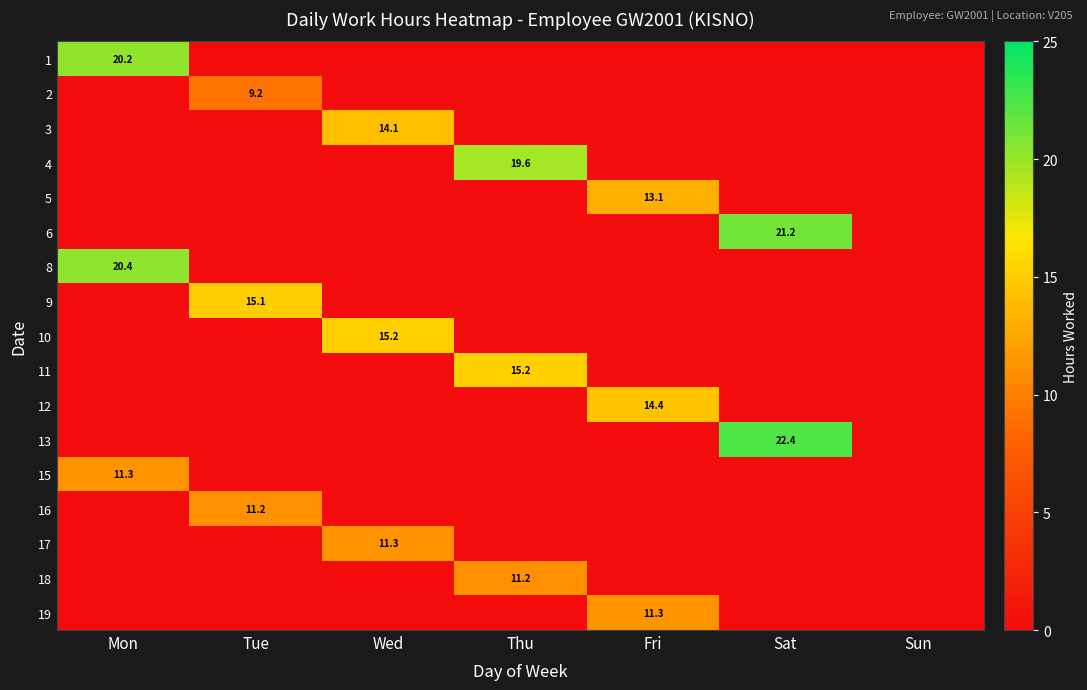

The 5 series shows 13.1 at Fri. True or false?

True